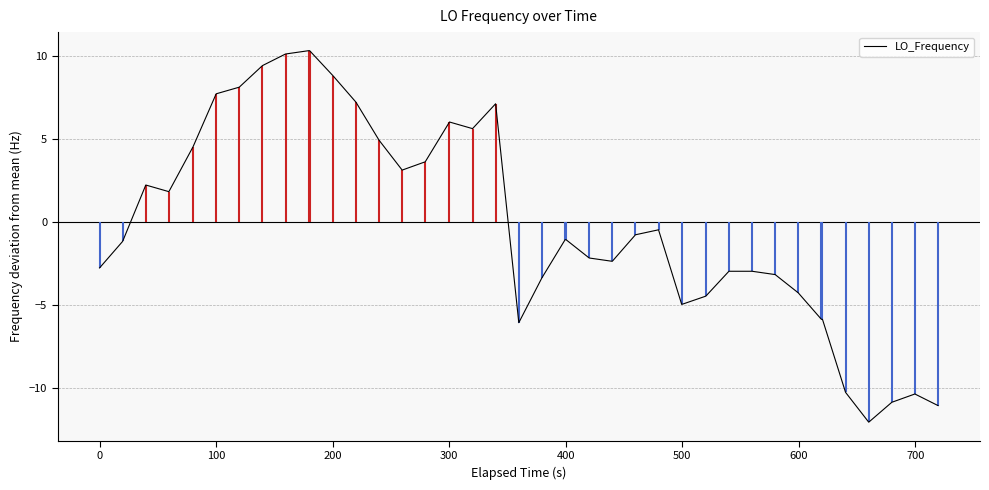

What is the difference between the maximum and minimum values?

22.4